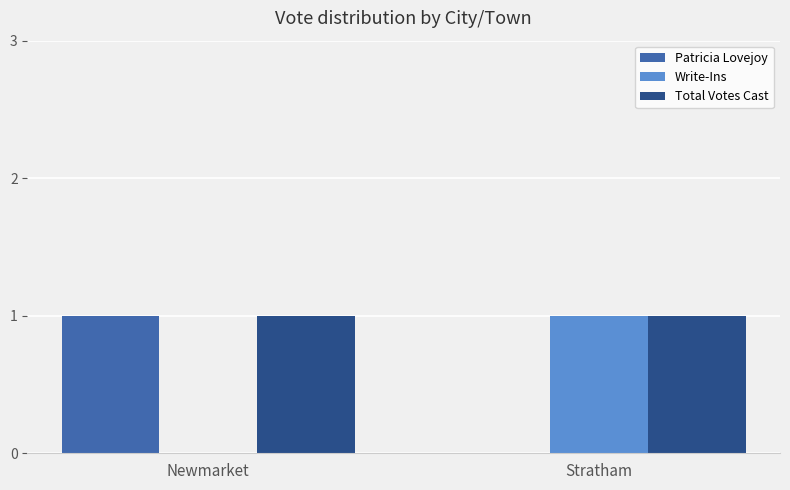

Is it true that Write-Ins equals 0 at Stratham?

False